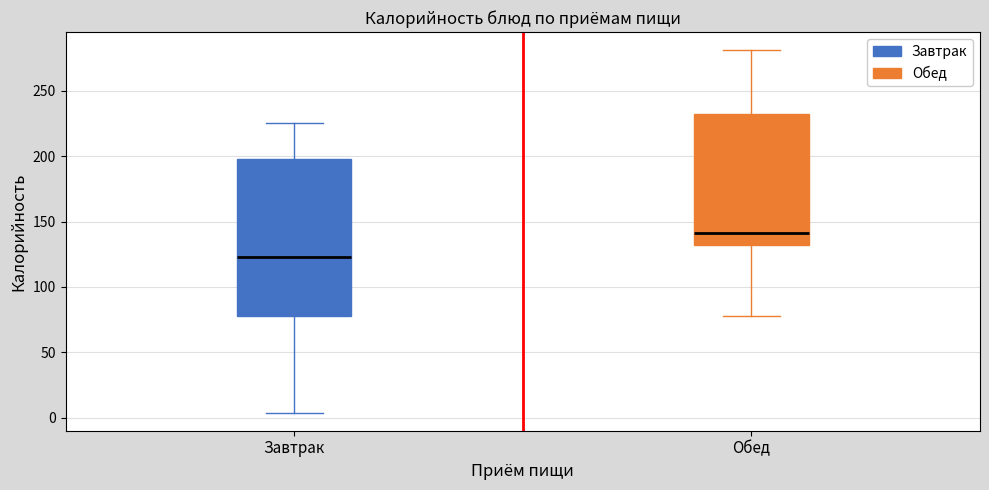

Reading left to right, read every box against the y-axis: the position of its median line, the range the box covers, and the ends of its whiskers. The values are not printed on the chart, so give them approximately, as read against the axis.

Завтрак: median 125, box 80 to 200, whiskers 5 to 225
Обед: median 140, box 130 to 230, whiskers 80 to 280